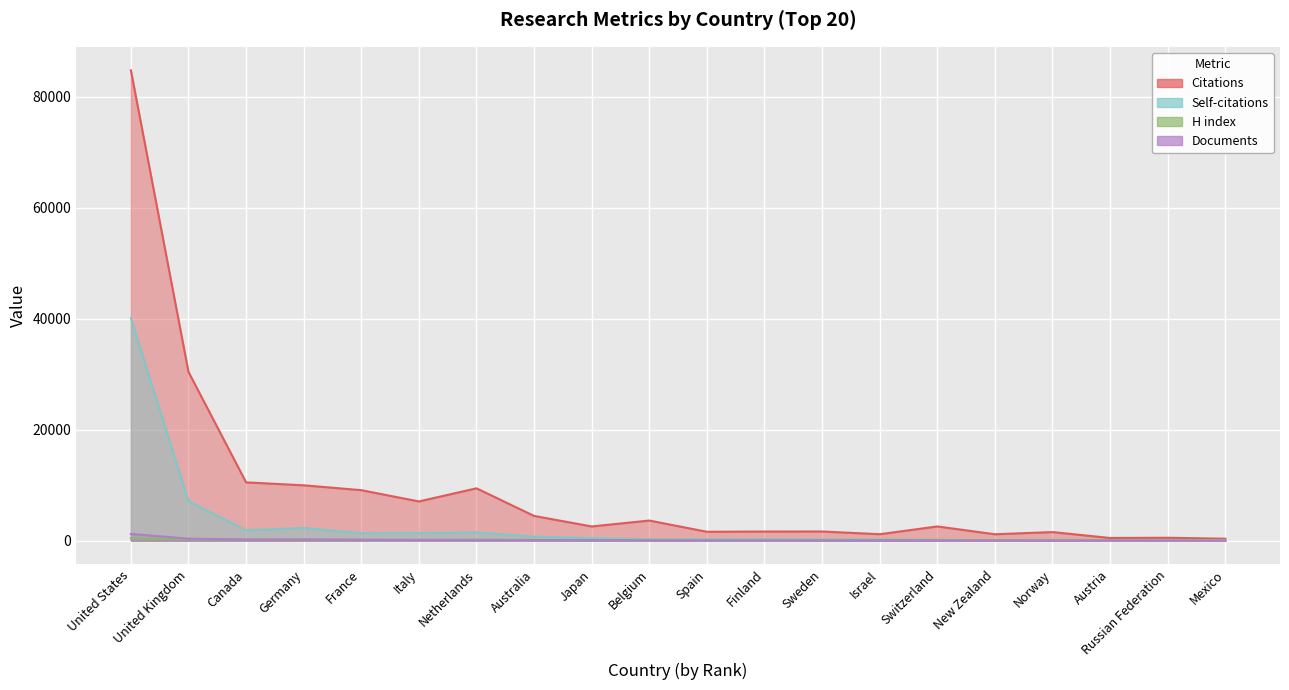

True or false: Documents has a value of 91 at Japan.

True